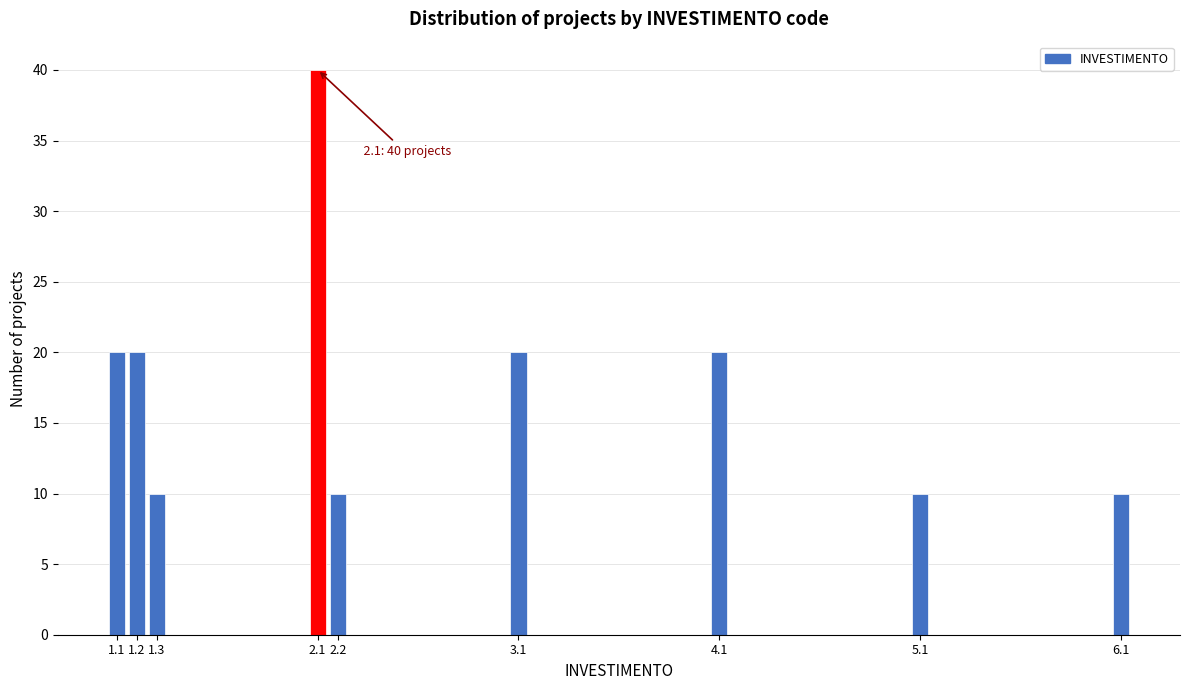

Reading left to right, what are all the values shown in this chart?

20	20	10	40	10	20	20	10	10